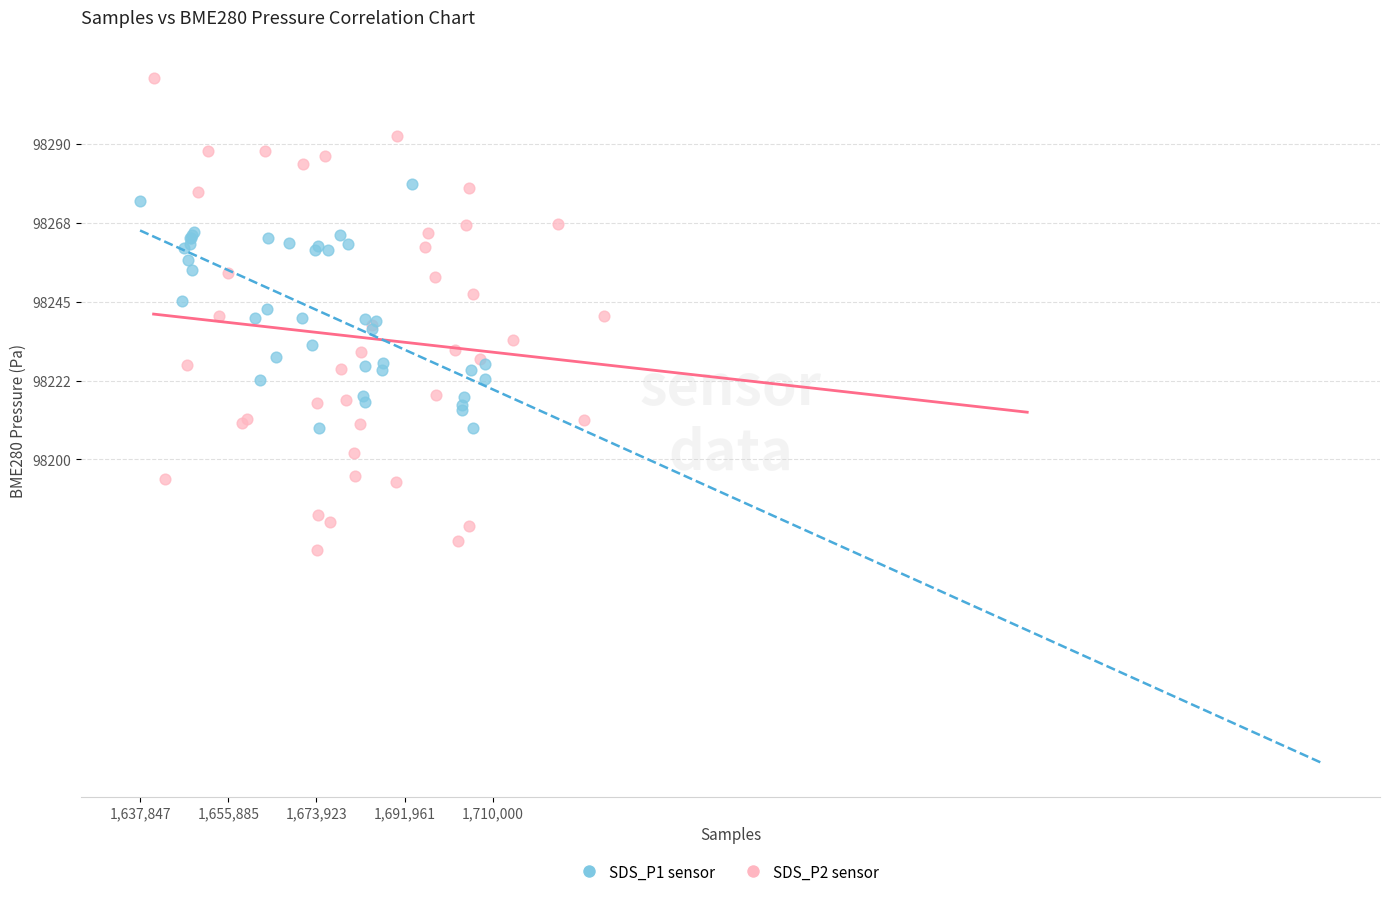

Which series reaches the minimum Y coordinate?

SDS_P2 sensor